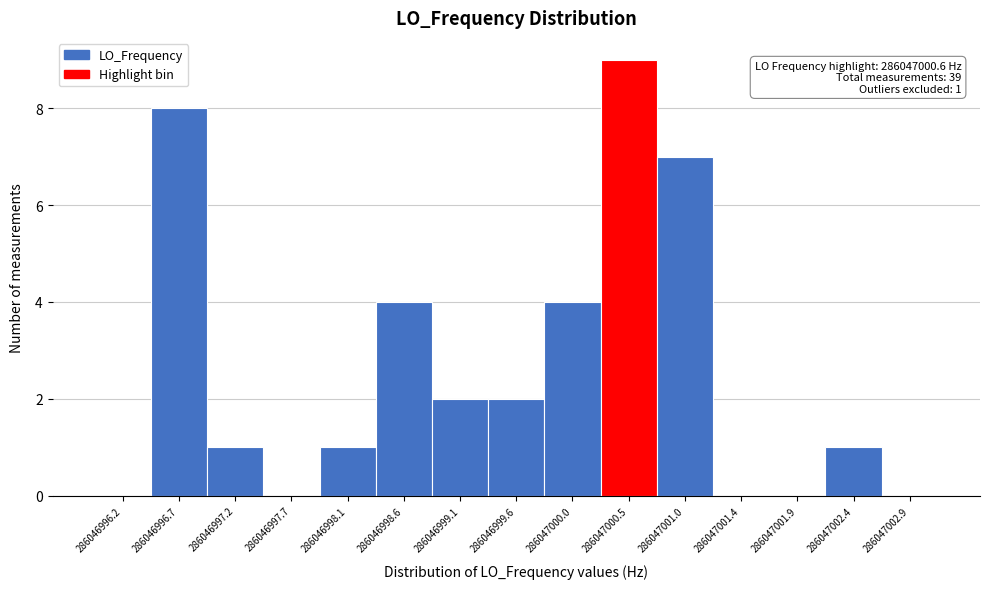

Which range on the x-axis has the tallest bar?

286047000.25 to 286047000.75